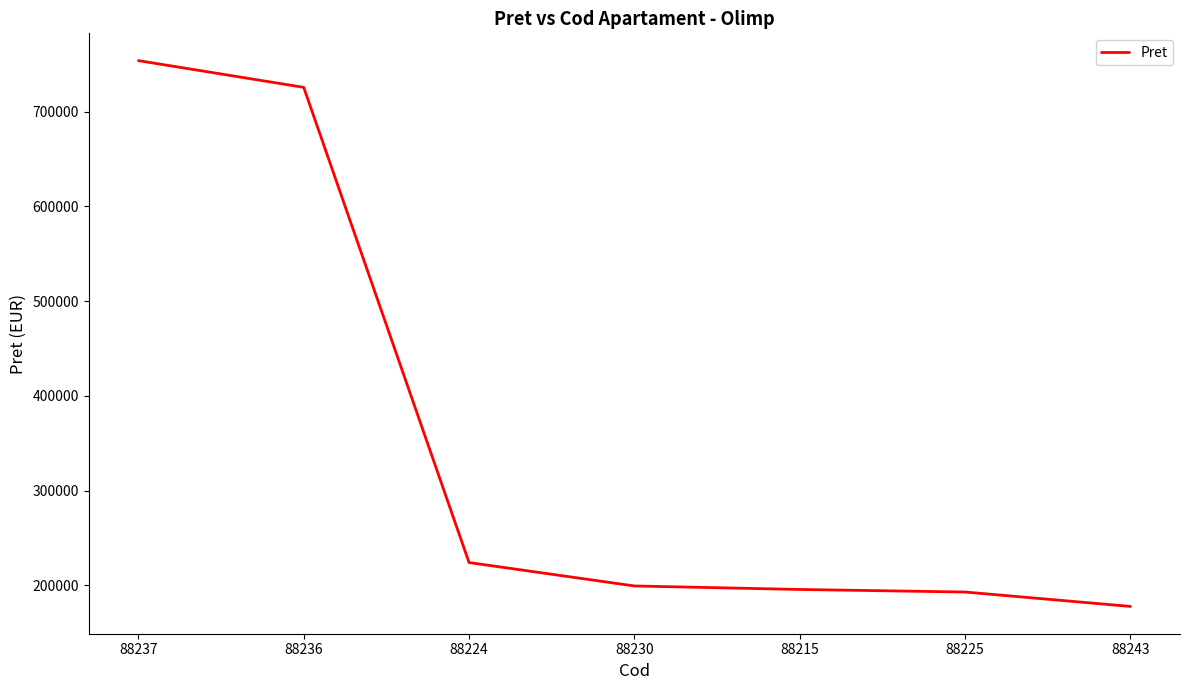

What is the minimum value shown in the chart?

177900